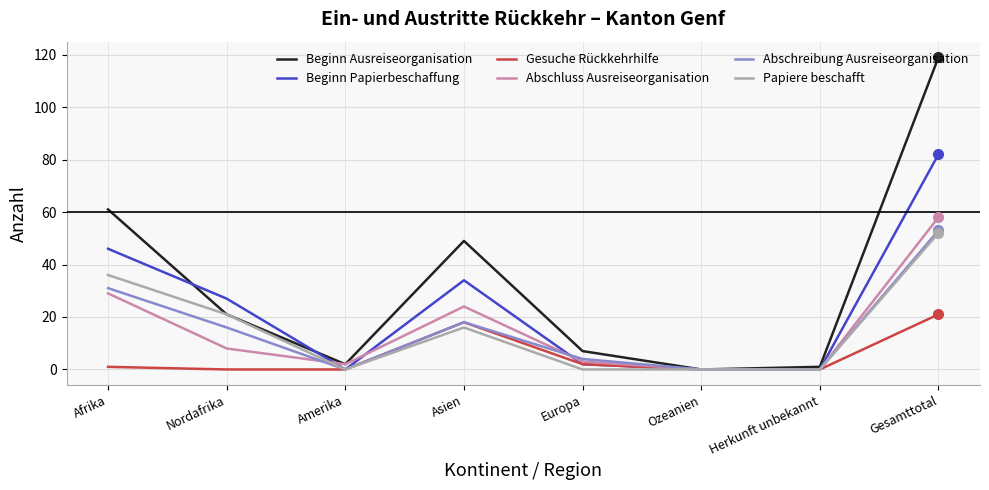

The value of Papiere beschafft at Amerika is -17. True or false?

False